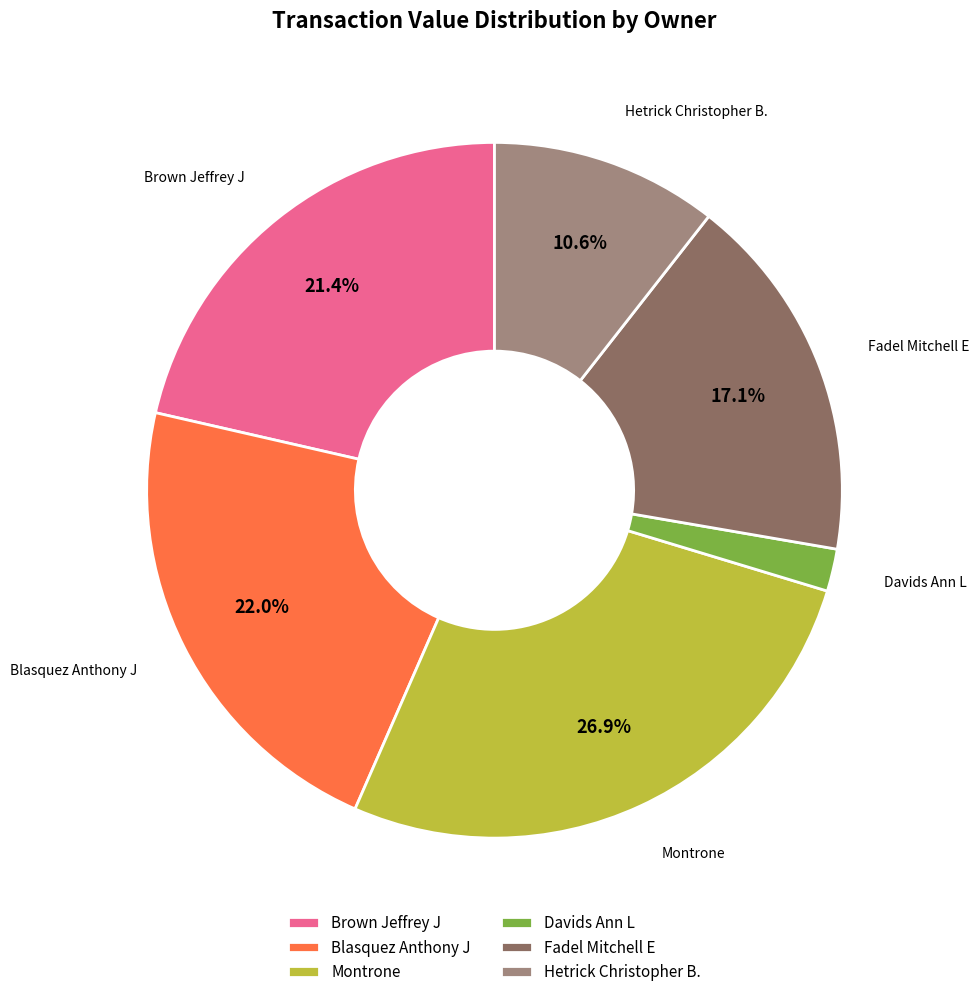

Which has a higher value, Montrone or Hetrick Christopher B.?

Montrone